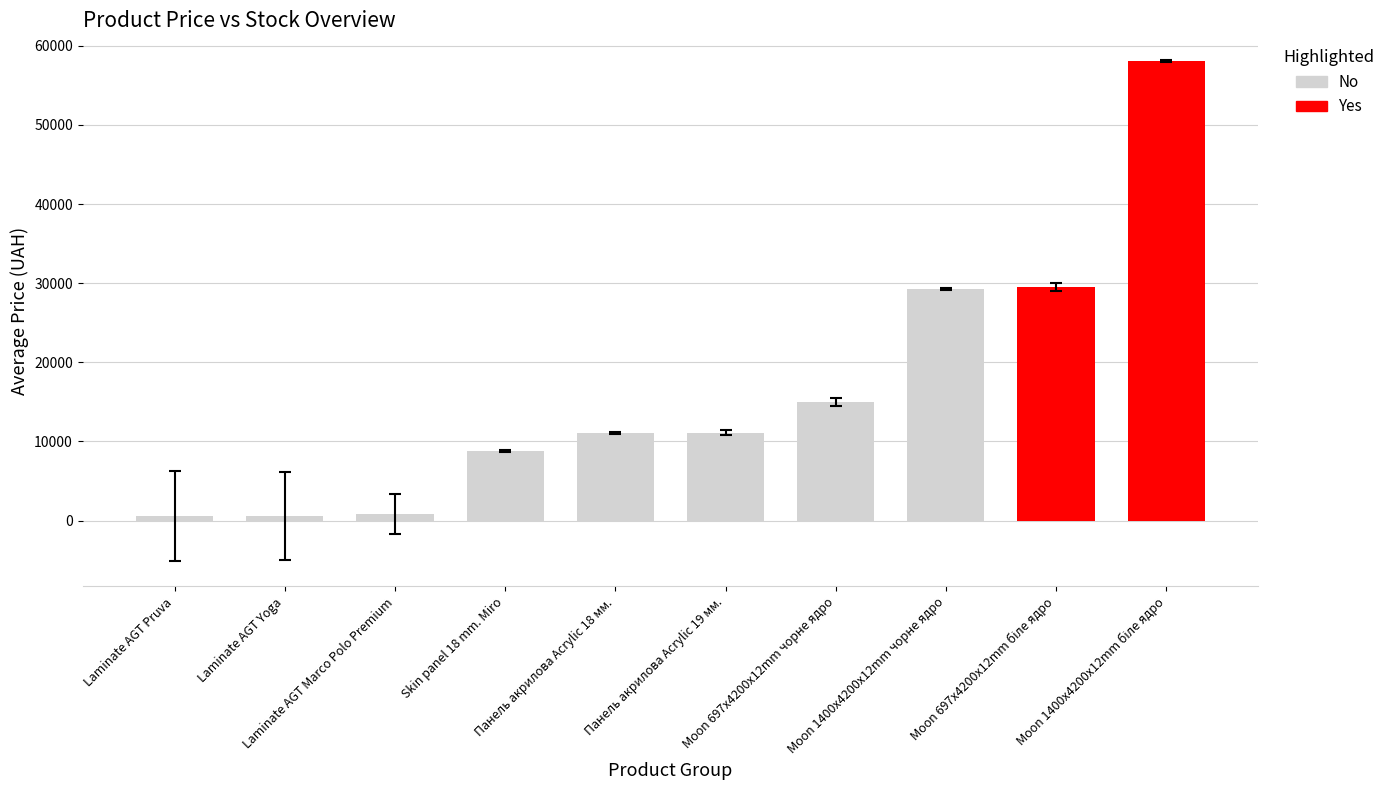

Does the chart contain any negative values?

No